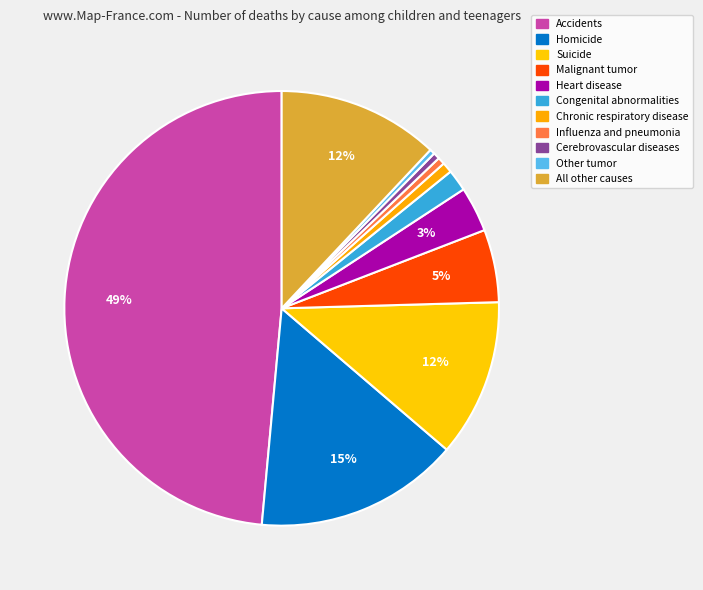

Count the number of slices in the pie.

11